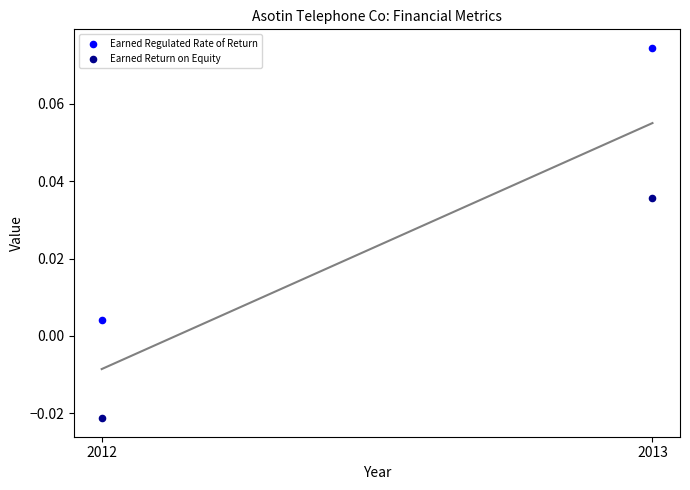

Count the number of points in this scatter plot.

4